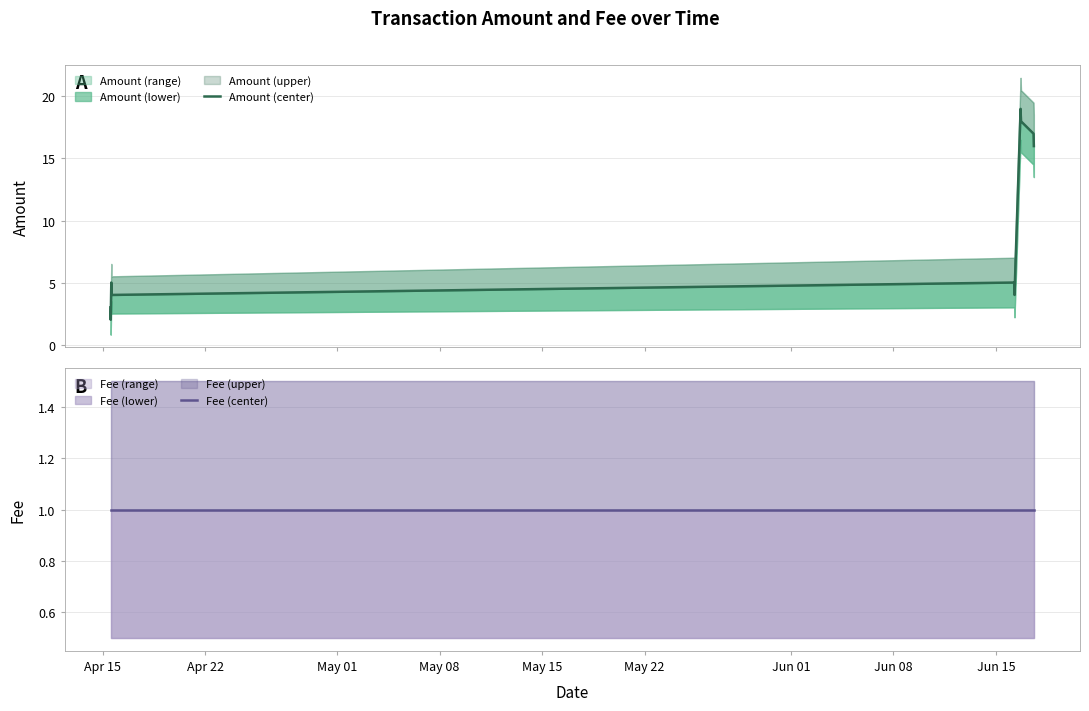

Which has a higher value, Apr 15 or May 08?

May 08